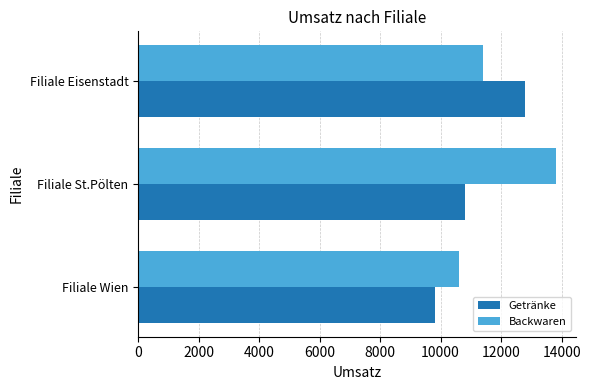

Read the Getränke value at Filiale Eisenstadt, to the nearest 100.

12800